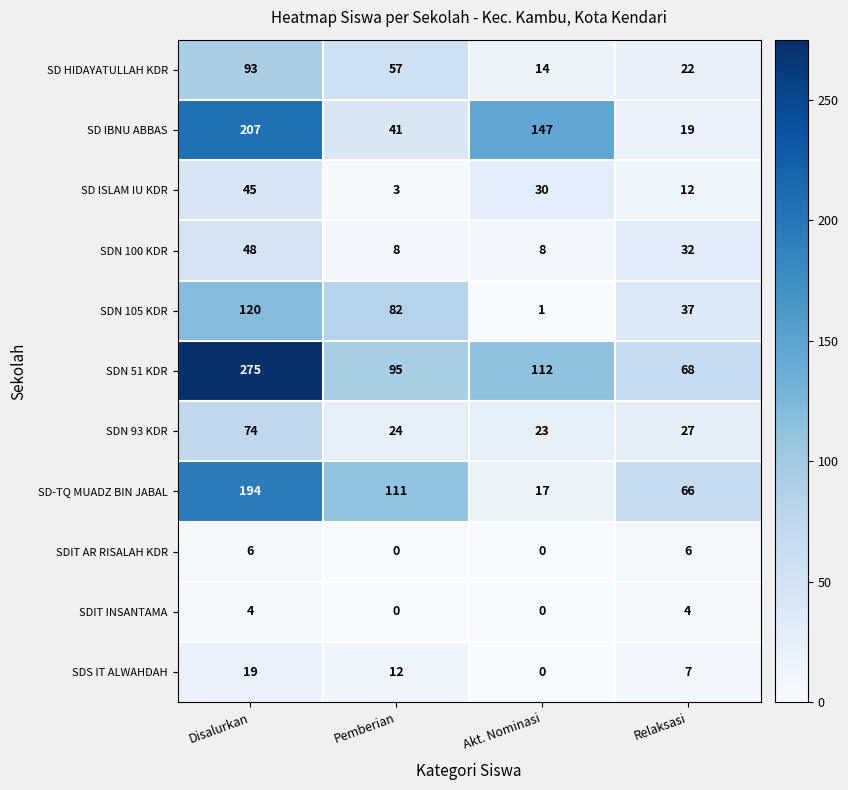

What is the difference between the SDN 93 KDR values at Akt. Nominasi and Relaksasi?

4